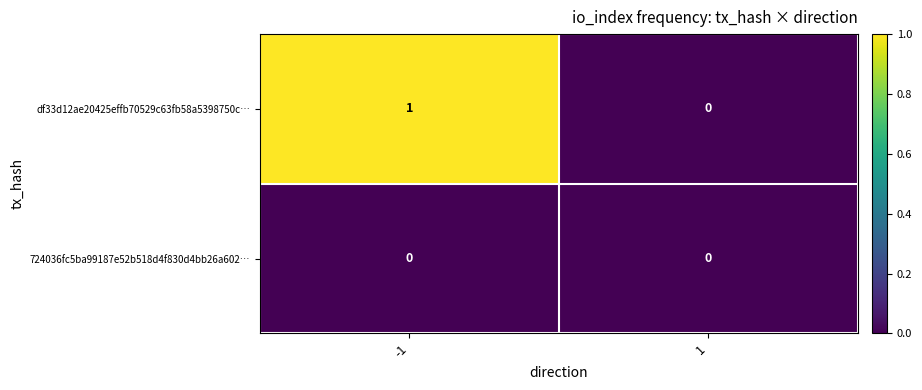

At which category is the sum across all series the highest?

-1